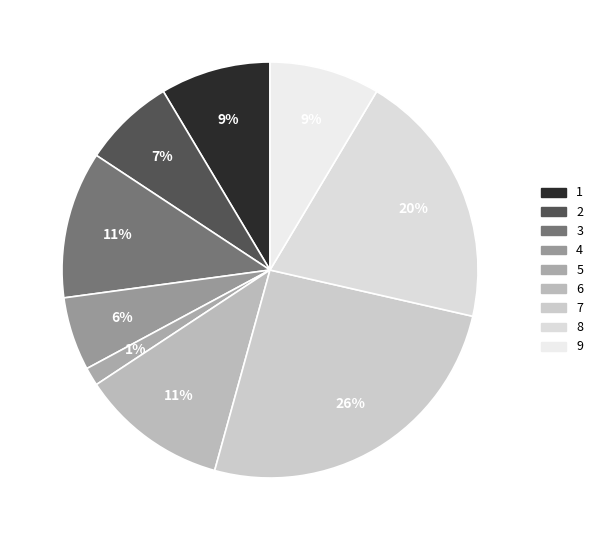

How many segments does this pie chart have?

9